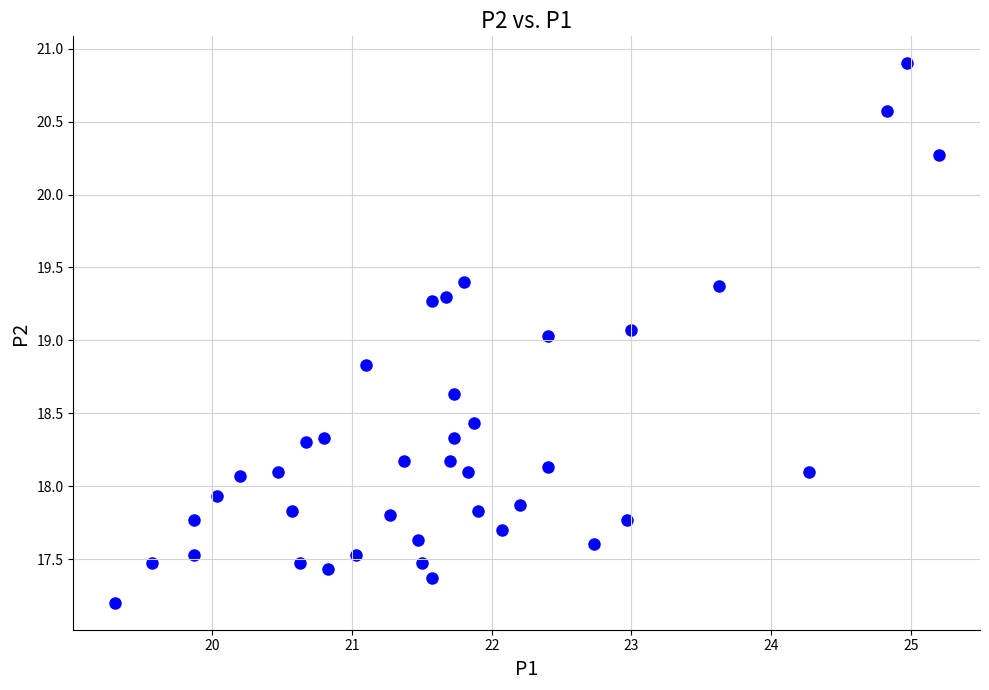

What is the range of Y values (max minus min)?

3.7